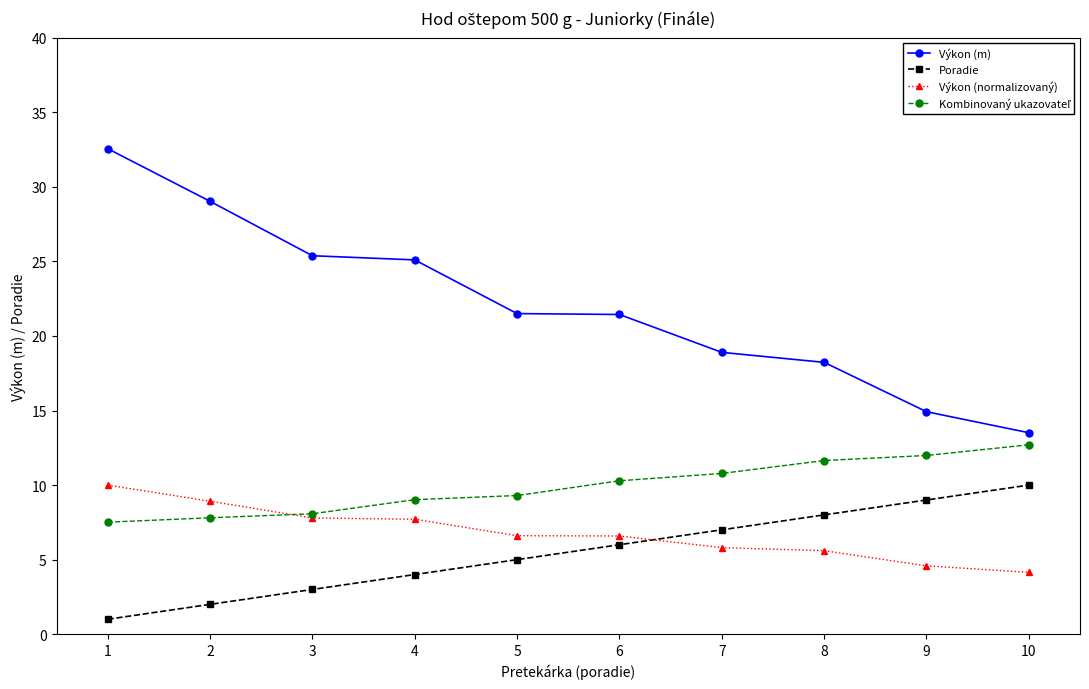

How many distinct data groups are displayed?

4